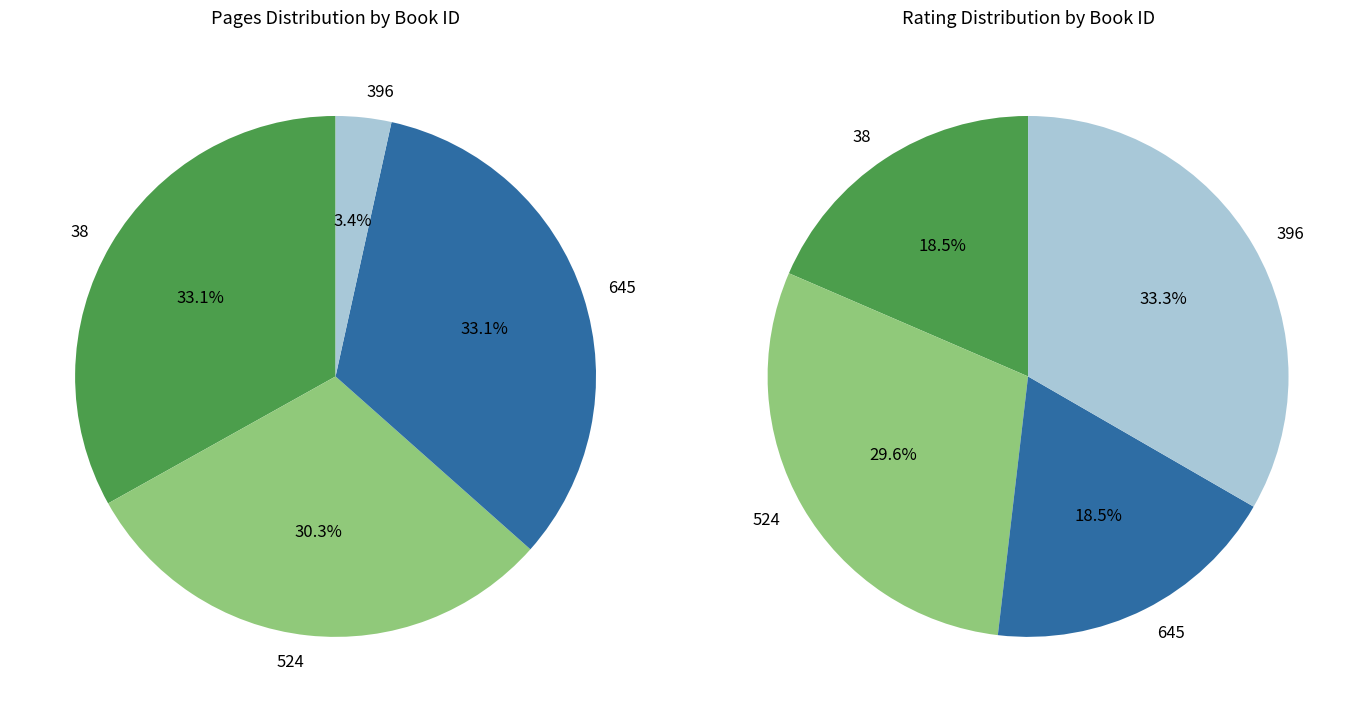

The 645 slice represents 33% of the pie. True or false?

True